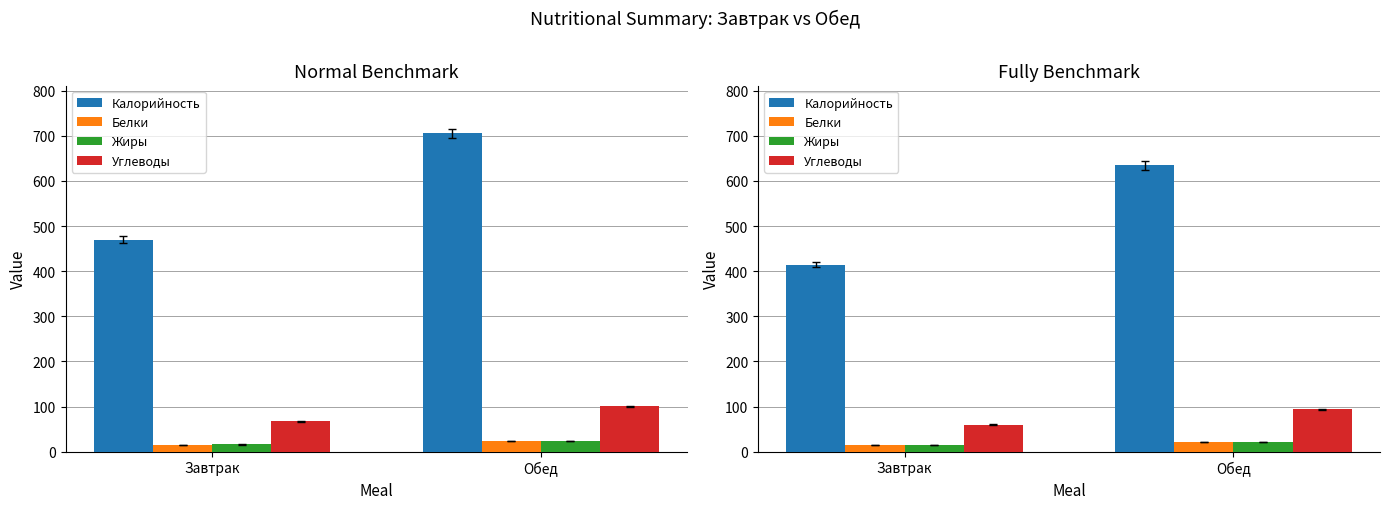

List the series in order of their peak value, lowest first.

Жиры, Белки, Углеводы, Калорийность